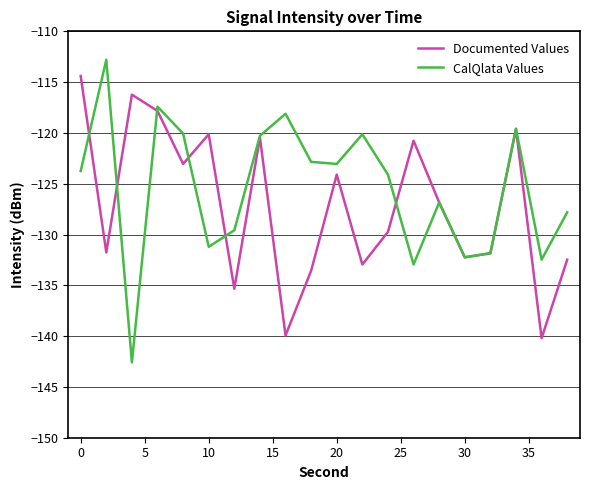

Which series has the widest spread of values?

CalQlata Values